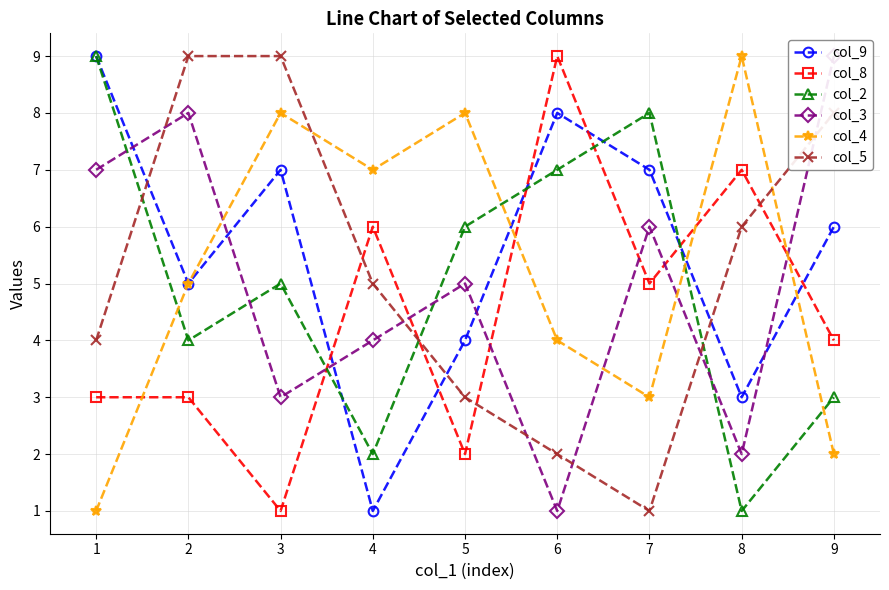

Rank the categories by col_8 value from lowest to highest.

3, 5, 1, 2, 9, 7, 4, 8, 6